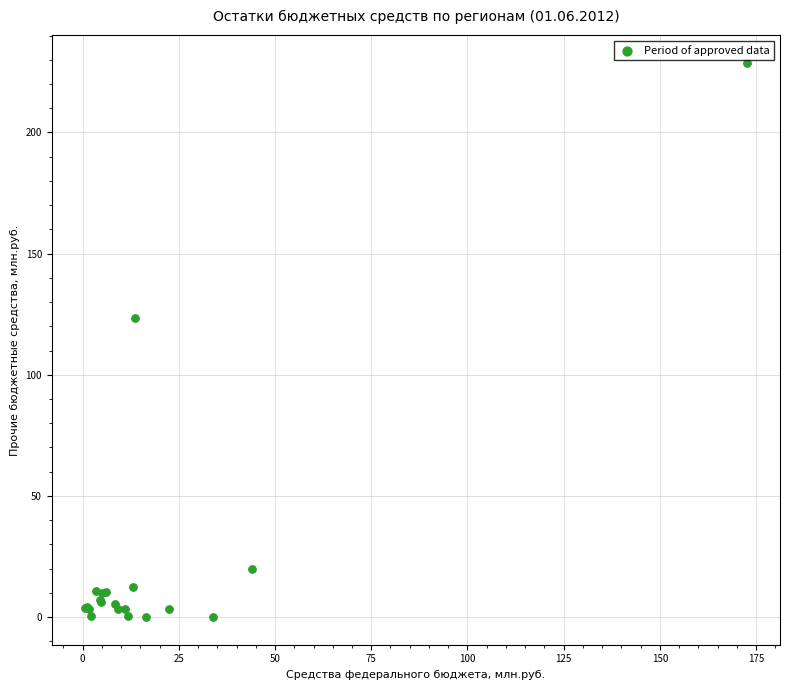

What Y value in the scatter plot is closest to 114?

123.3